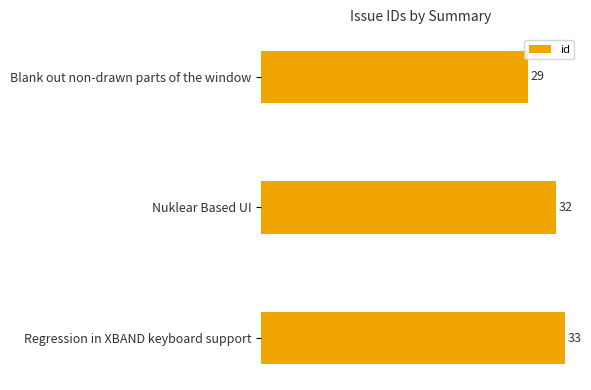

What is the label of the 3rd bar from the top?

Regression in XBAND keyboard support